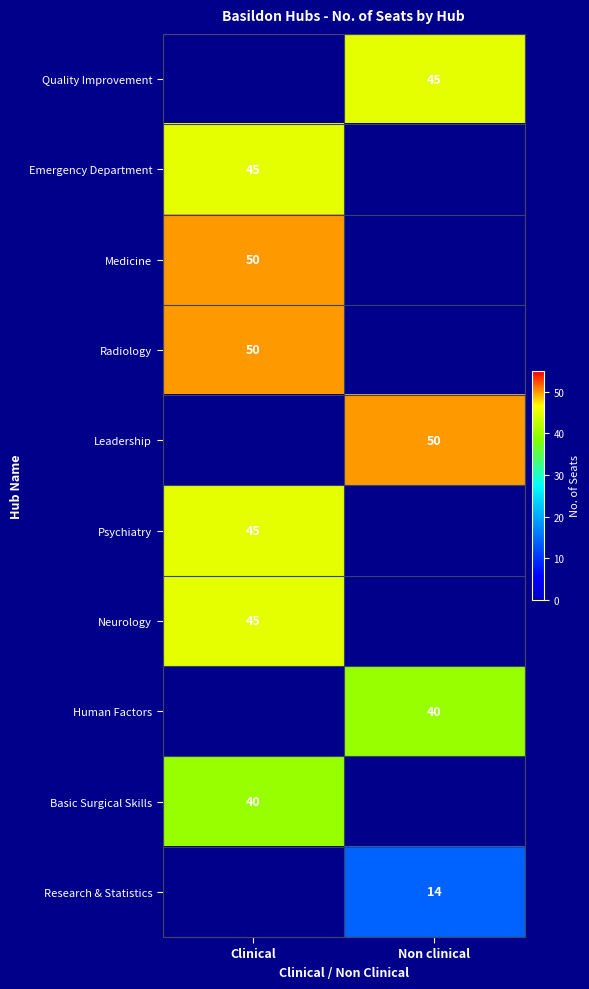

At which category is the sum across all series the highest?

Clinical